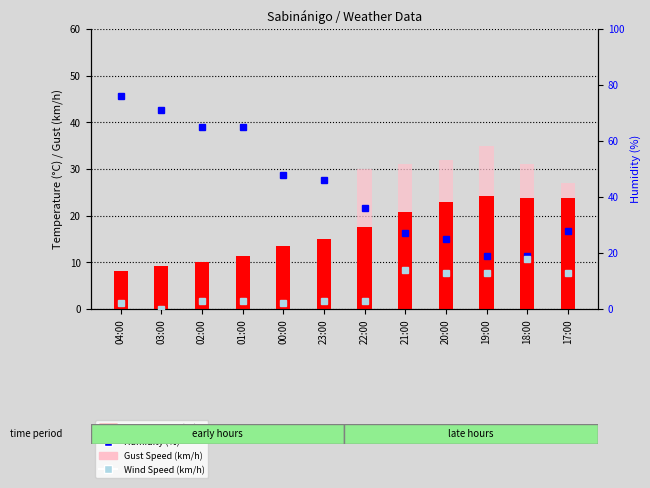

How many groups of bars are there?

12